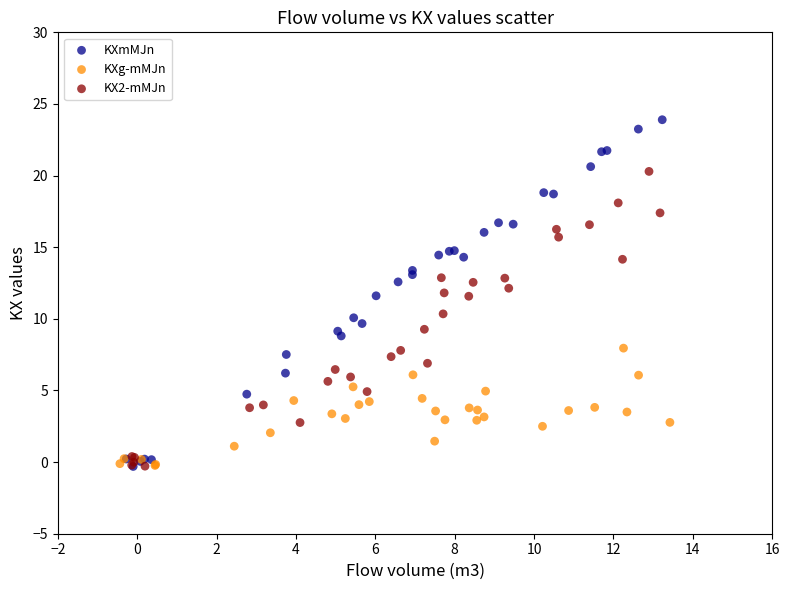

What are all the series names shown in the legend?

KXmMJn, KXg-mMJn, KX2-mMJn